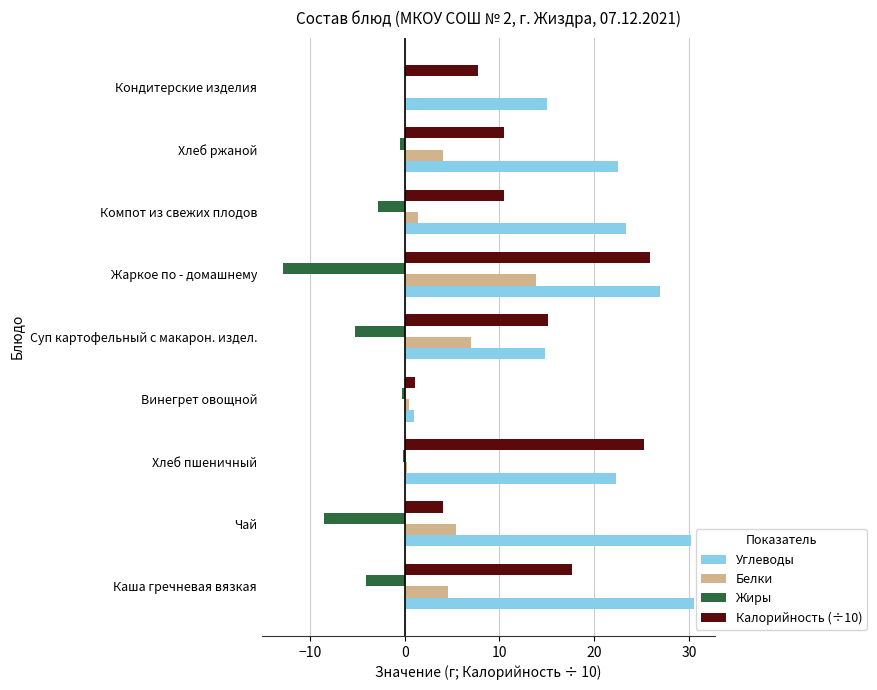

Is the value of Жиры at Хлеб ржаной greater than the value of Калорийность (÷10) at Кондитерские изделия?

No